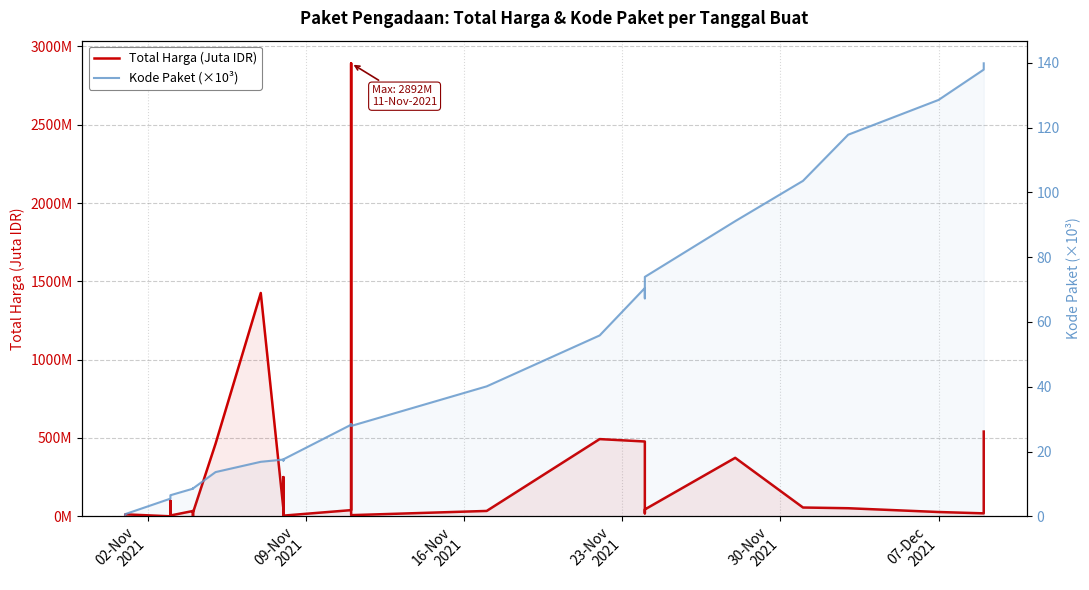

The value of Total Harga (Juta IDR) at 07-Dec 2021 is 27.4. True or false?

True